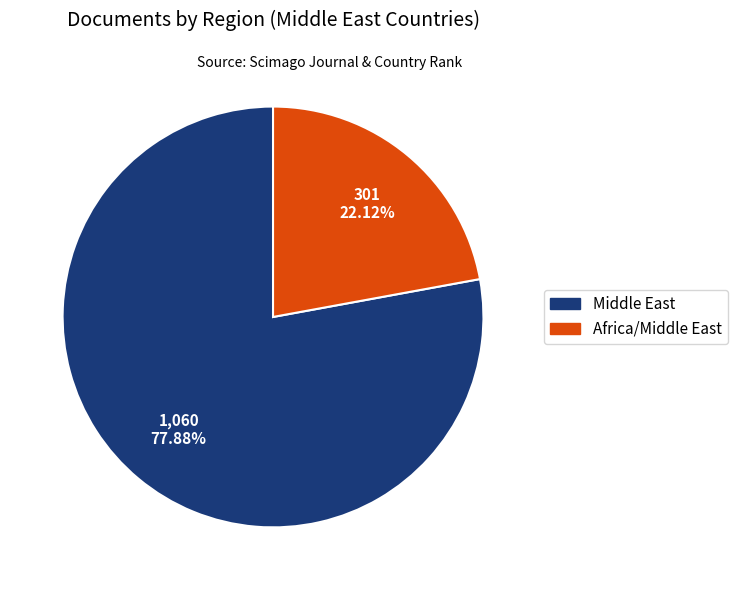

Rank the categories by value from lowest to highest.

Africa/Middle East, Middle East